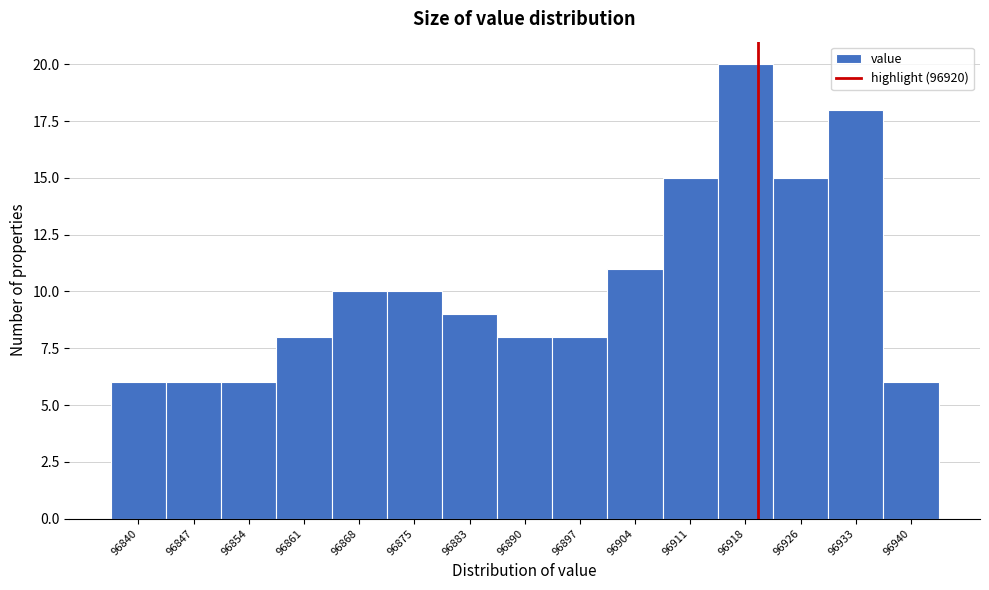

Reading left to right, list every bar in this chart as the range it spans on the x-axis followed by its height. Neither the bar edges nor the heights are printed on the chart, so give them approximately, as read against the axes.

96836 to 96843: 6
96843 to 96850: 6
96850 to 96858: 6
96858 to 96865: 8
96865 to 96872: 10
96872 to 96879: 10
96879 to 96886: 9
96886 to 96893: 8
96893 to 96901: 8
96901 to 96908: 11
96908 to 96915: 15
96915 to 96922: 20
96922 to 96929: 15
96929 to 96936: 18
96936 to 96944: 6